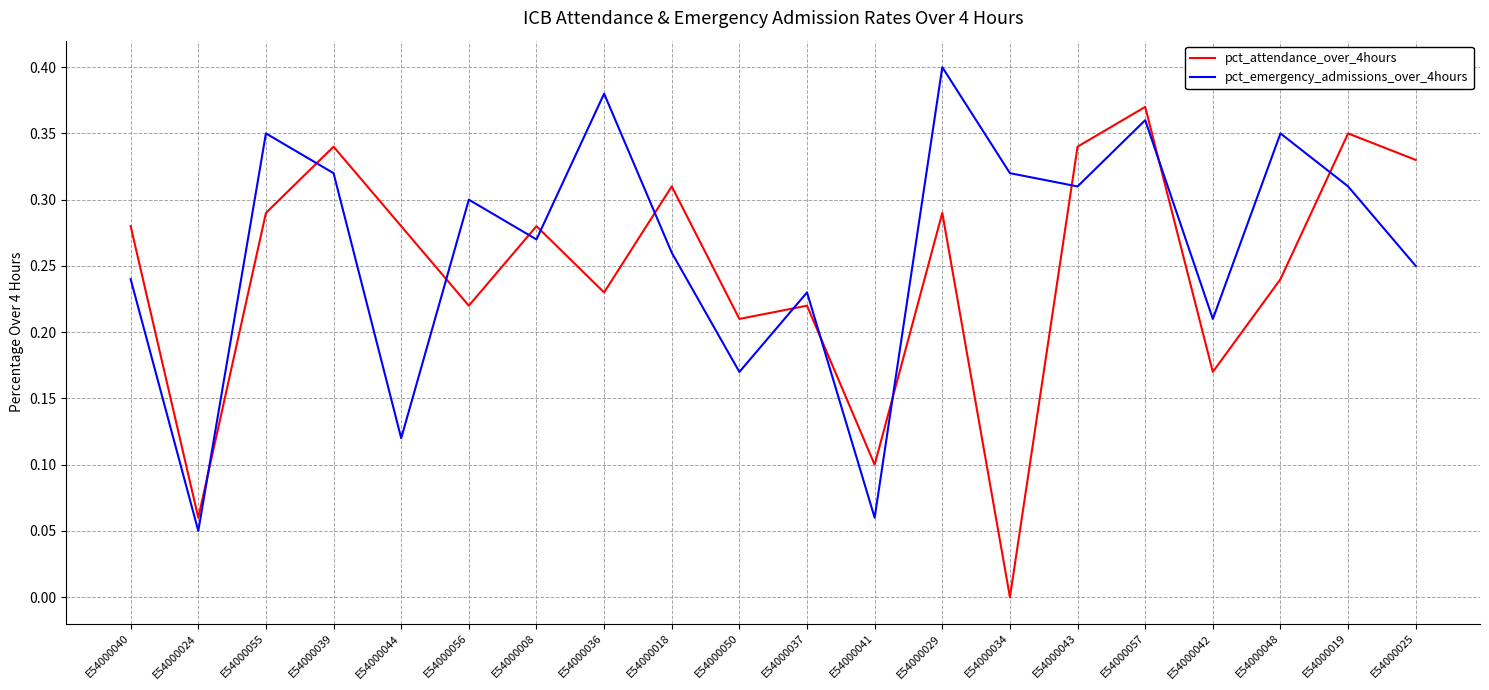

Count the number of categories in the chart.

20